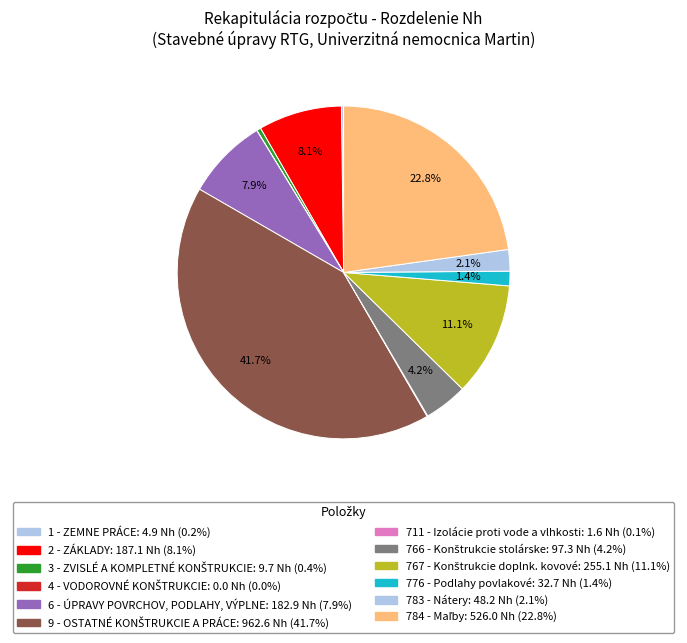

To the nearest percent, what is the difference between the 9 - OSTATNÉ KONŠTRUKCIE A PRÁCE and 6 - ÚPRAVY POVRCHOV, PODLAHY, VÝPLNE slice percentages?

34%